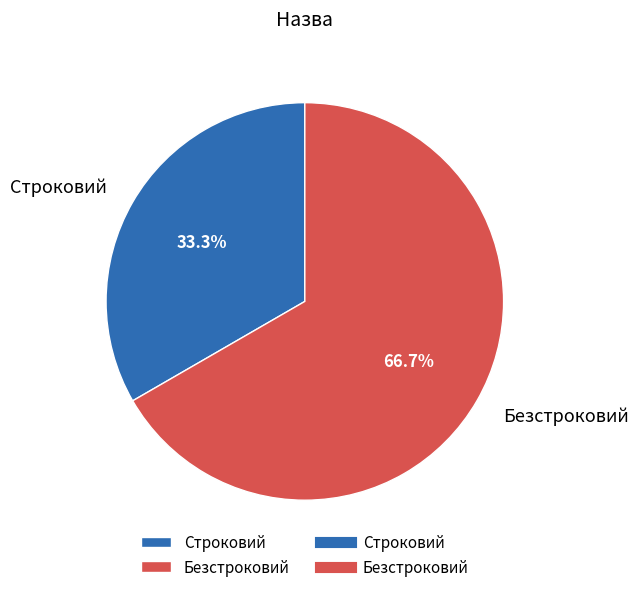

Between Строковий and Безстроковий, which is larger?

Безстроковий